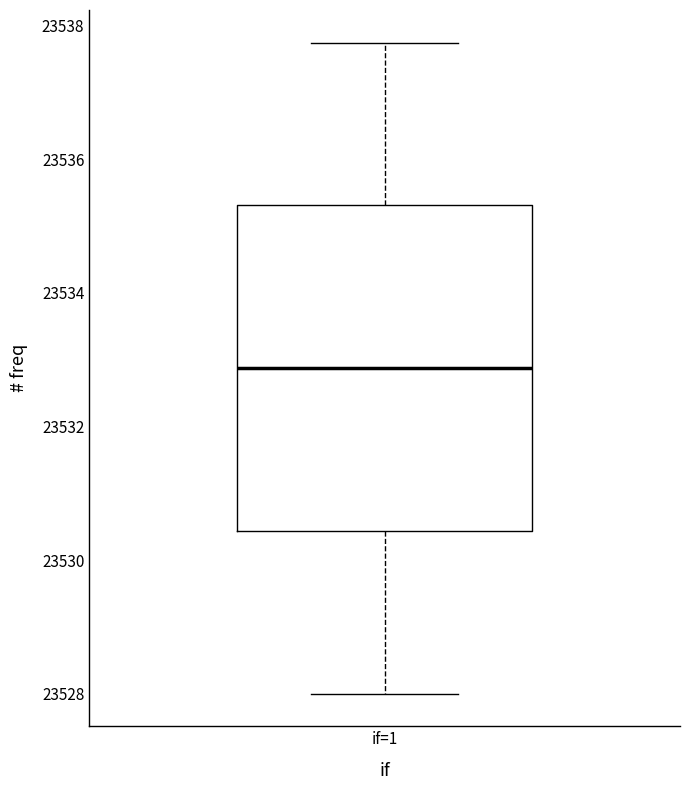

Read this box plot against the y-axis: the position of the median line, the range covered by the box, and the ends of both whiskers. The values are not printed on the chart, so give them approximately, as read against the axis.

median 23532.8, box 23530.4 to 23535.4, whiskers 23528.0 to 23537.8